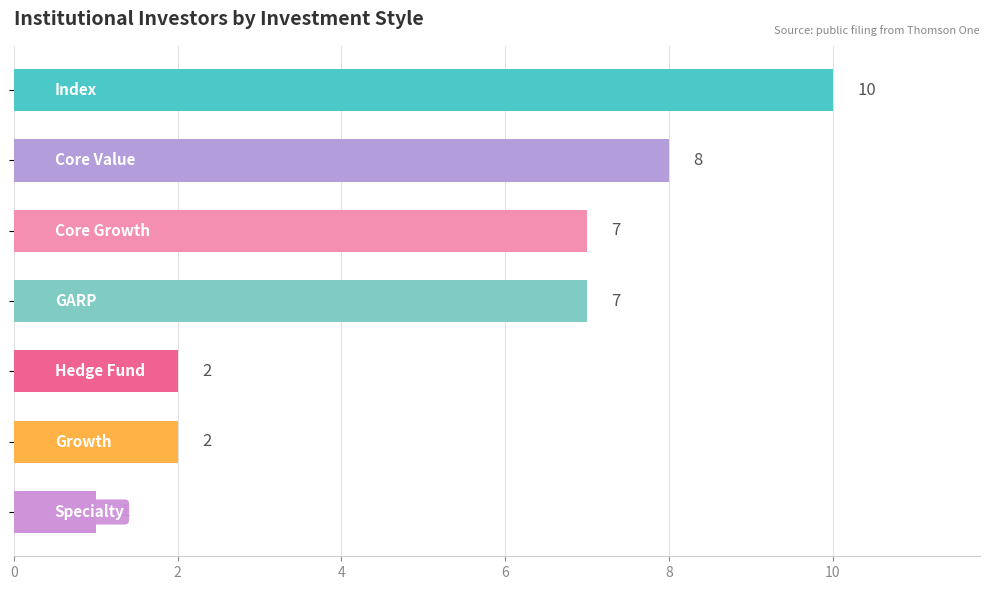

What is the greatest value displayed?

10